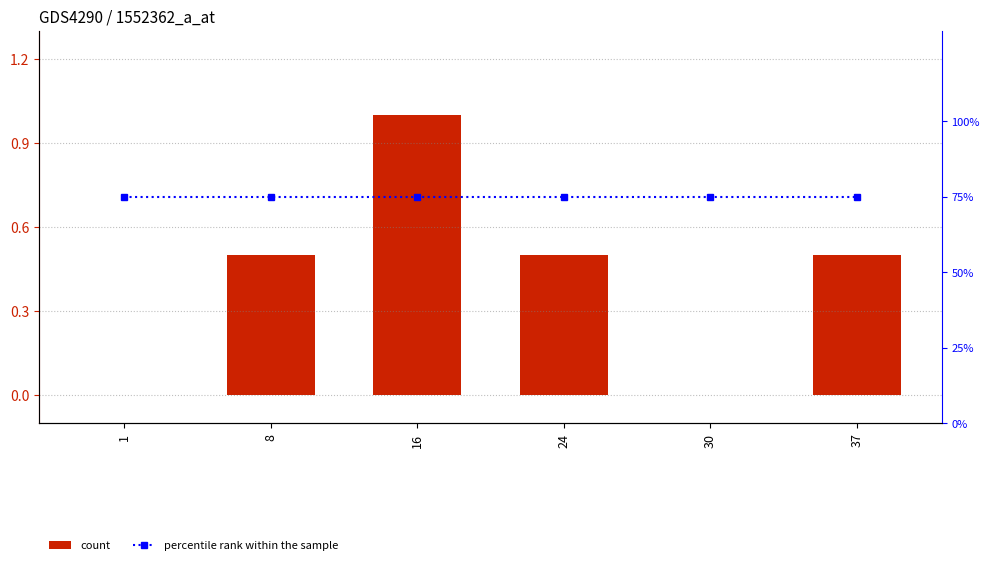

How many series are shown in this chart?

2